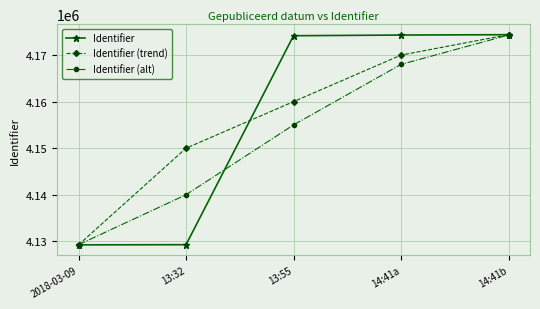

Is the value of Identifier at 13:55 greater than the value of Identifier (alt) at 2018-03-09?

Yes